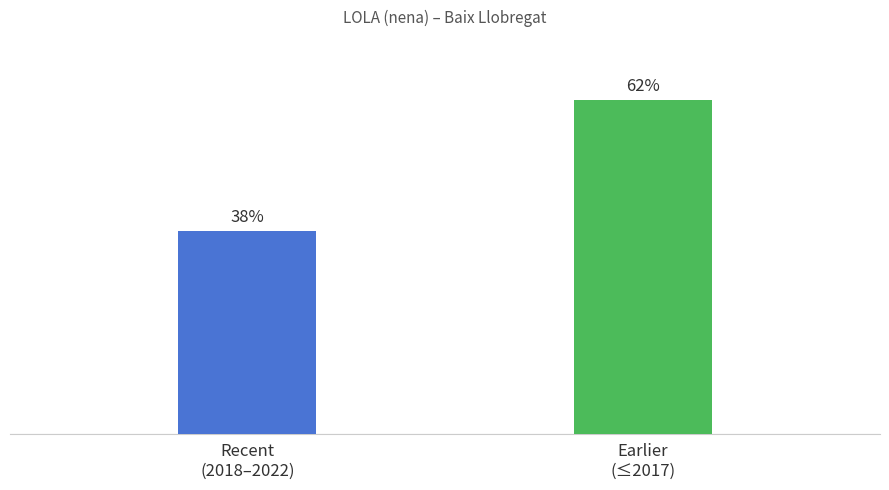

What is the label of the 2nd bar from the right?

Recent
(2018–2022)